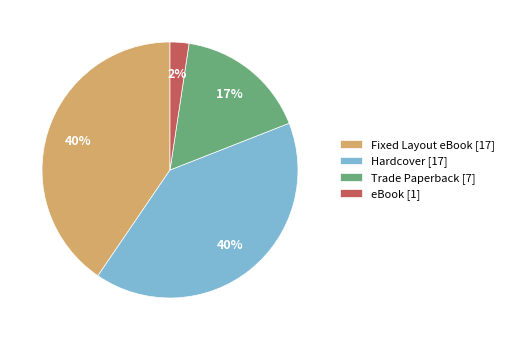

Which slice is the smallest?

eBook [1]